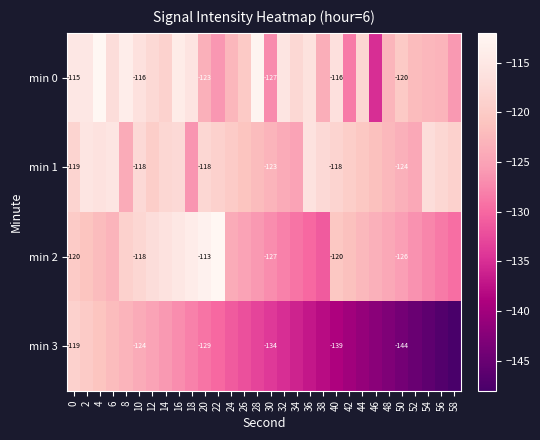

Which series has the widest spread of values?

min 3